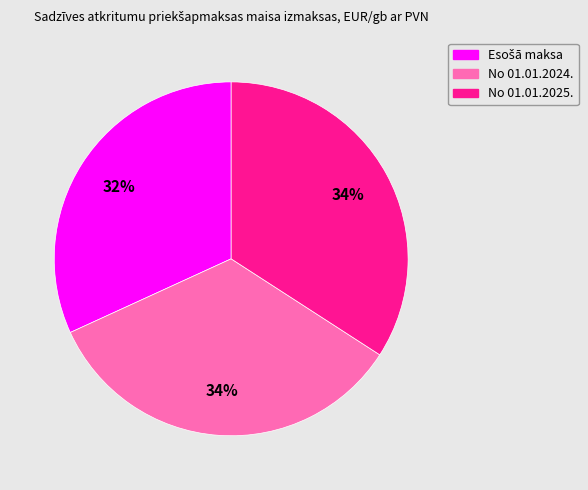

Does any single category account for the majority?

No